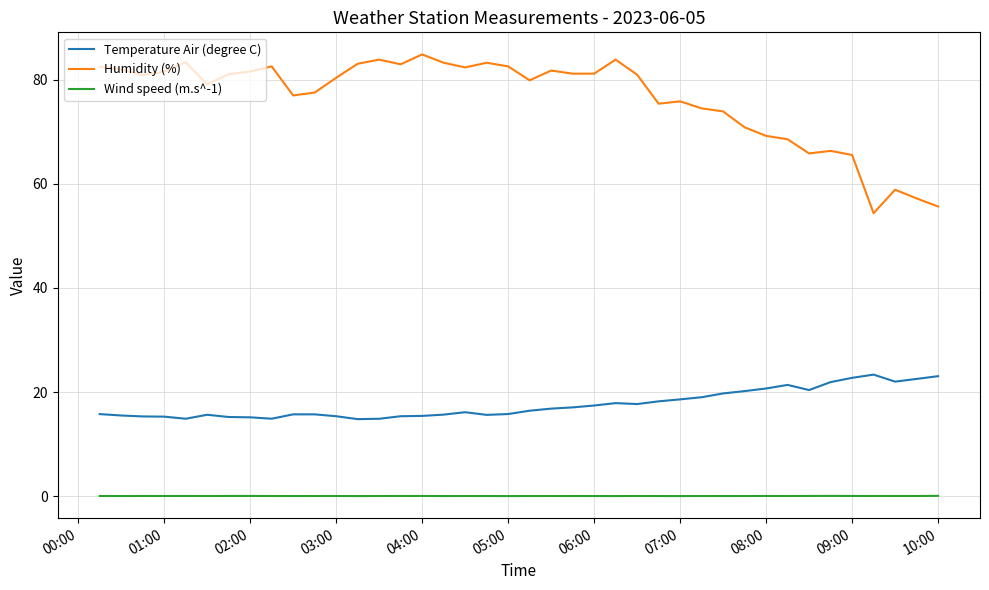

In Wind speed (m.s^-1), how many points are higher than both neighbors (excluding endpoints)?

12